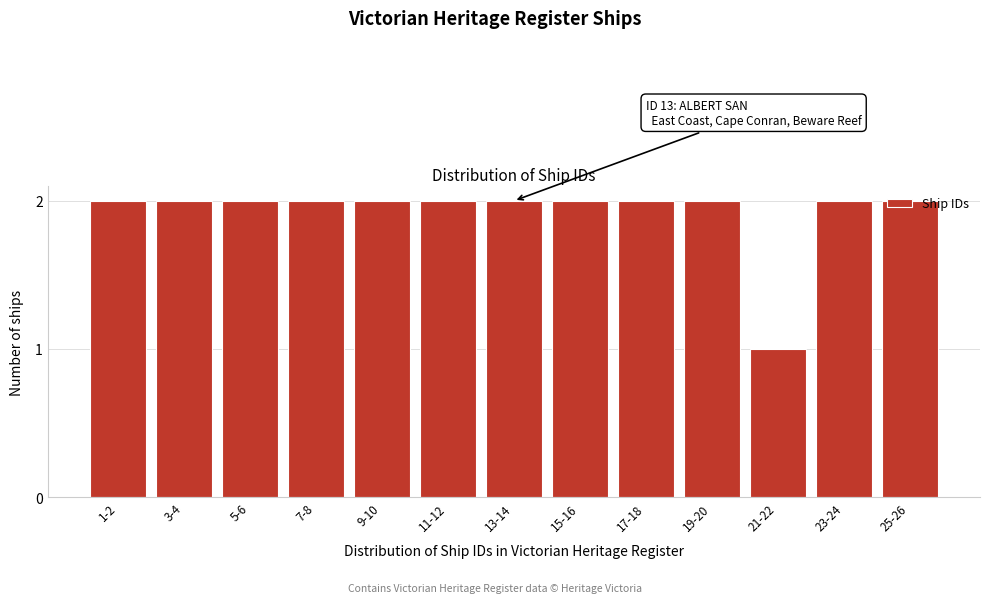

The value at 25-26 is 2. True or false?

True